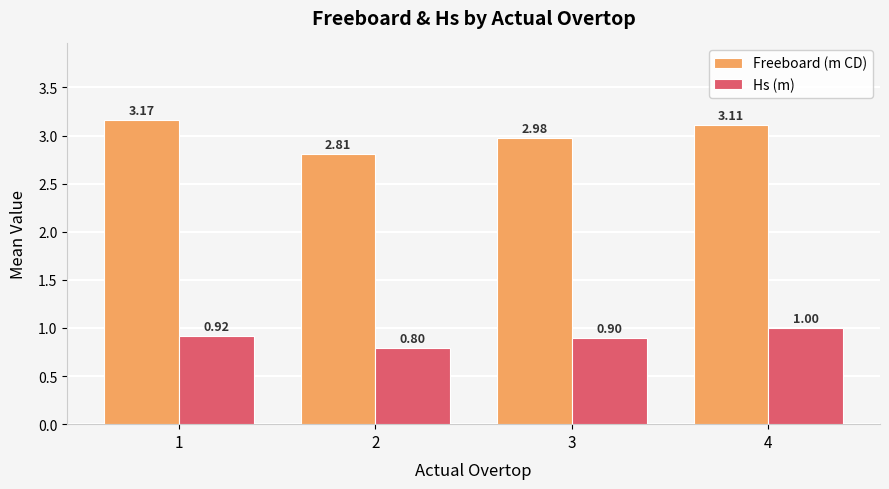

At which category does the chart reach its minimum across all series?

2